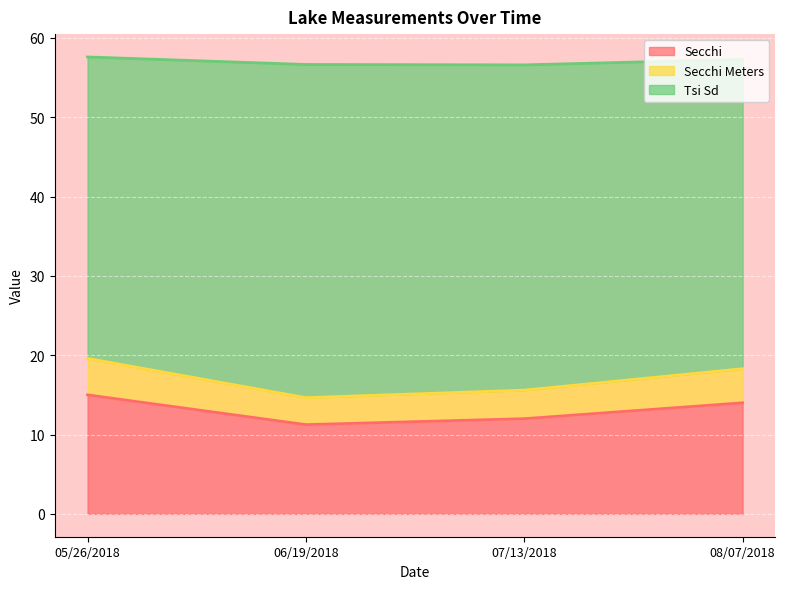

True or false: Secchi Meters has more than 1 points higher than both neighbors.

False